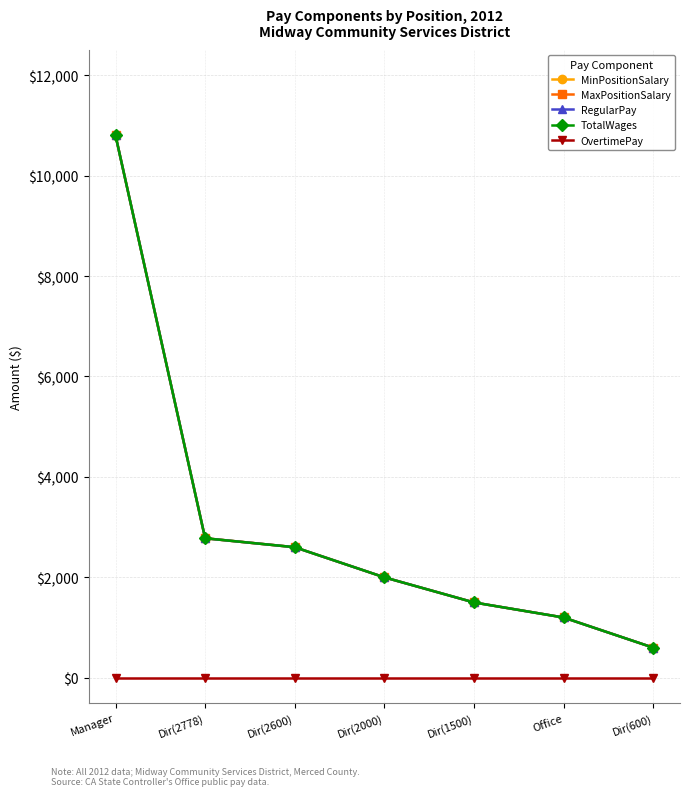

Is this an area chart (filled region under the line)?

No